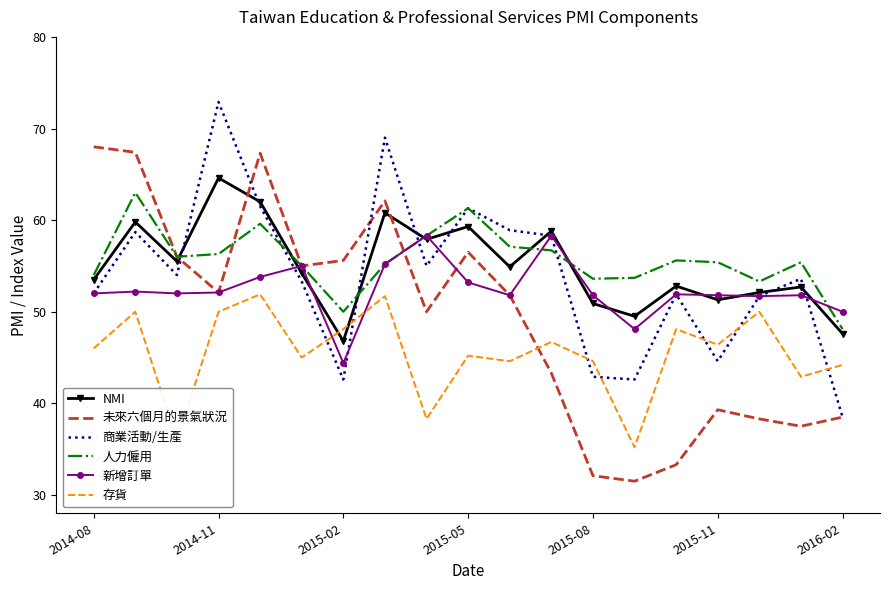

What is the minimum value for 商業活動/生產?

38.5